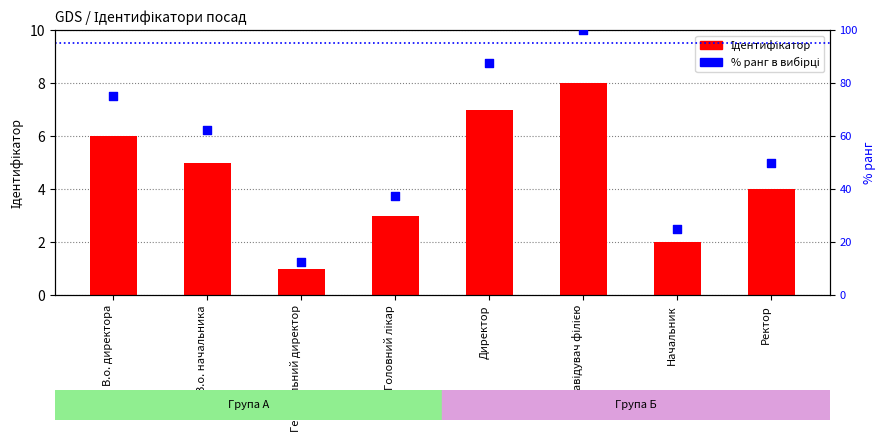

What are all the series names shown in the legend?

Ідентифікатор, % ранг